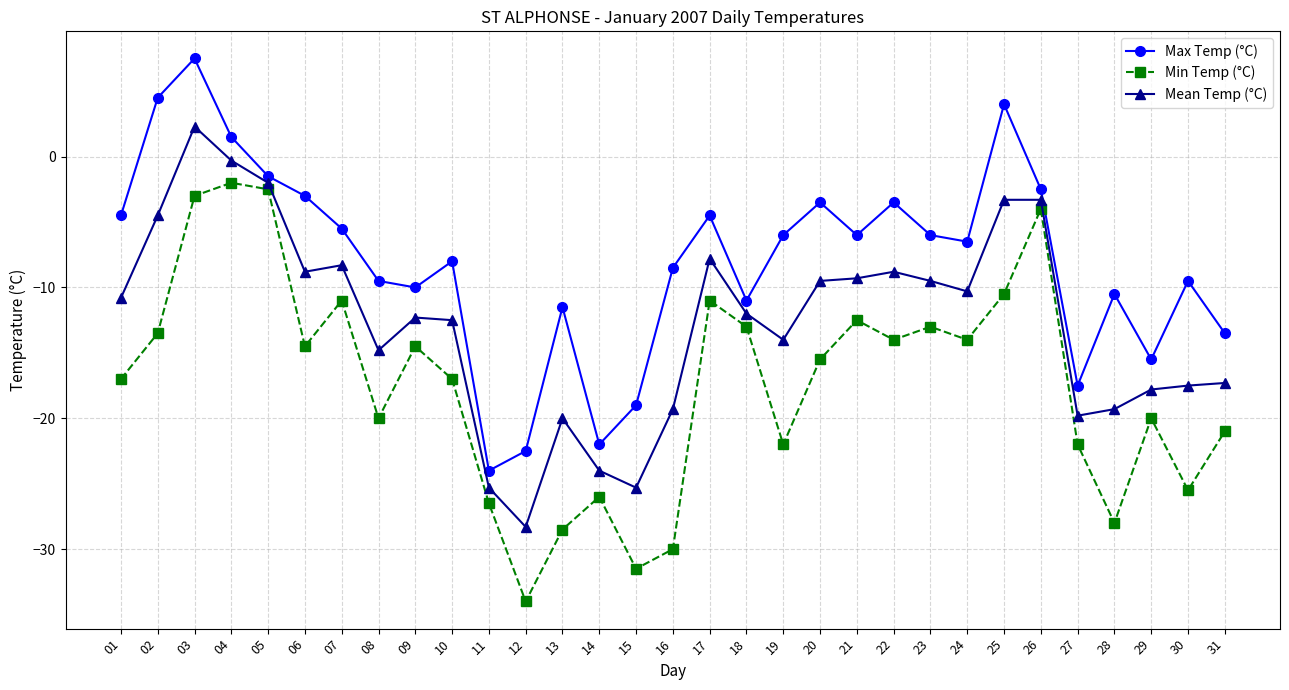

How many data points in Min Temp (°C) are less than -15?

16